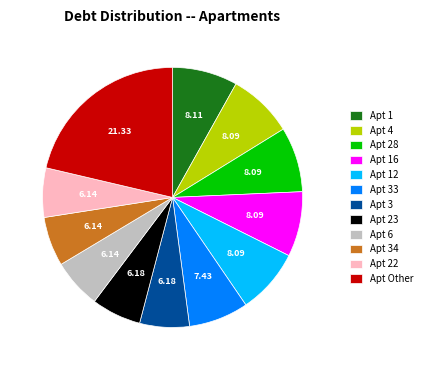

Is Apt Other the majority of the pie?

No